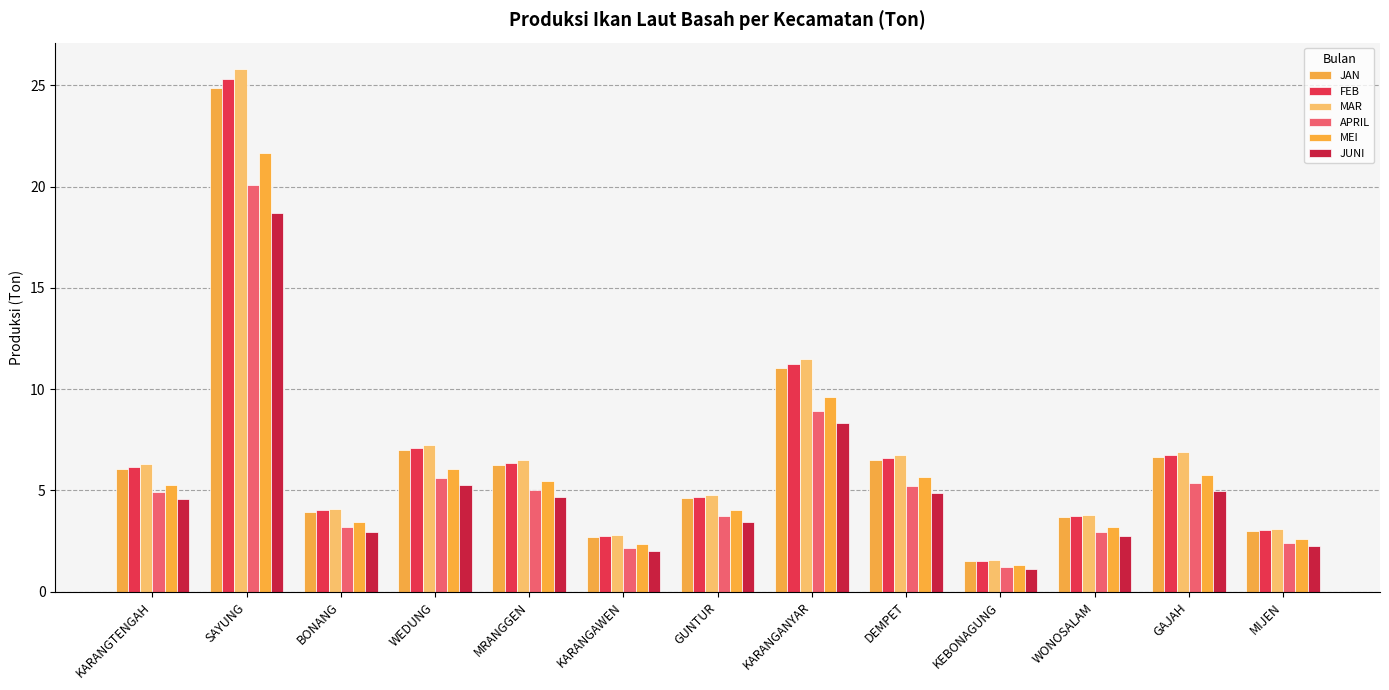

At which label is MEI closest to 11?

KARANGANYAR